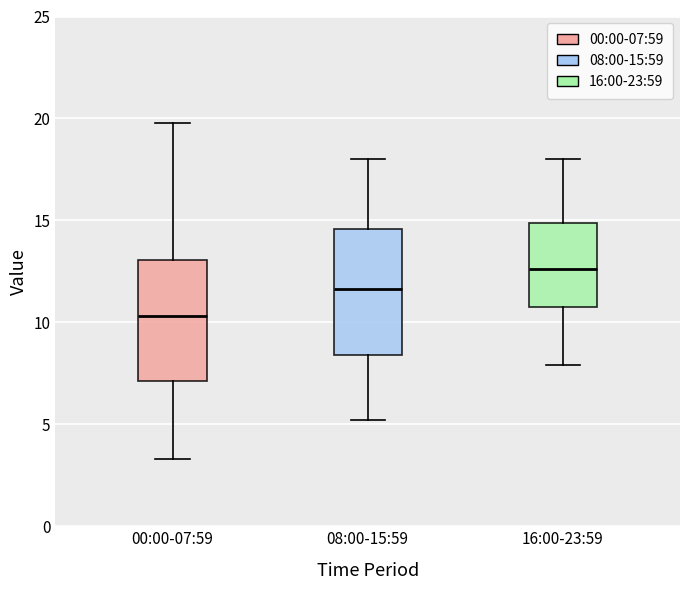

Reading left to right, read every box against the y-axis: the position of its median line, the range the box covers, and the ends of its whiskers. The values are not printed on the chart, so give them approximately, as read against the axis.

00:00-07:59: median 10.5, box 7.0 to 13.0, whiskers 3.5 to 20.0
08:00-15:59: median 11.5, box 8.5 to 14.5, whiskers 5.0 to 18.0
16:00-23:59: median 12.5, box 11.0 to 15.0, whiskers 8.0 to 18.0